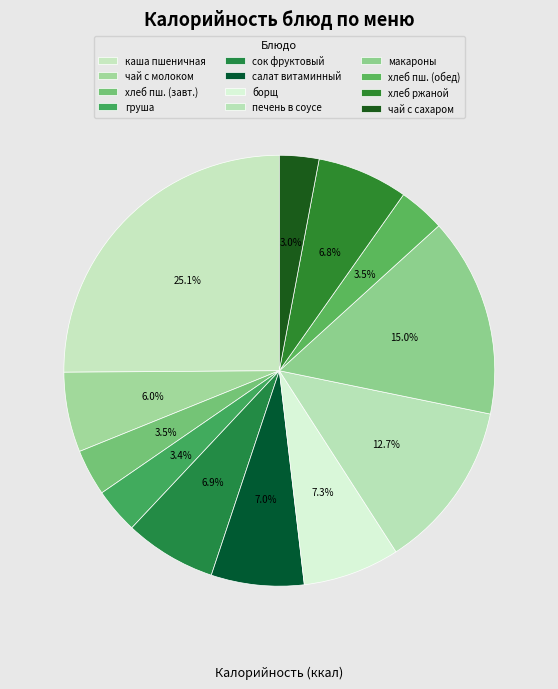

How many slices are in this pie chart?

12